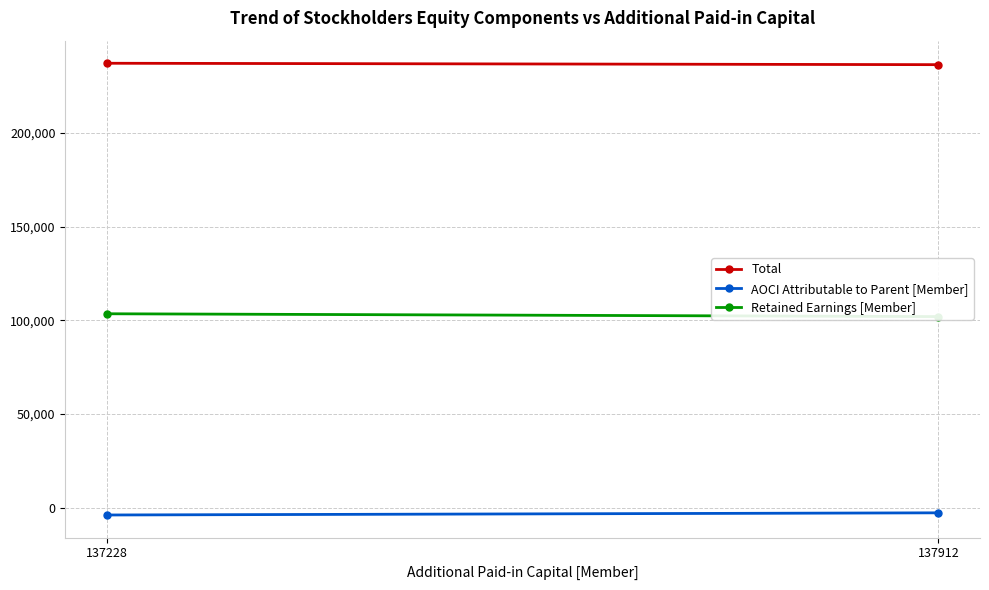

Is this an area chart (filled region under the line)?

No